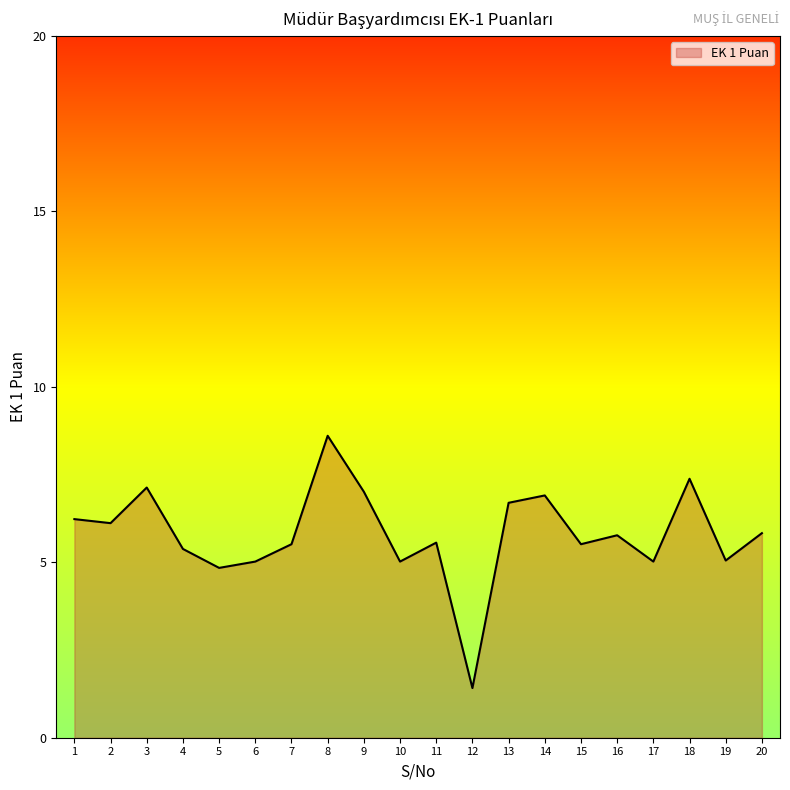

How many series are shown in this chart?

1